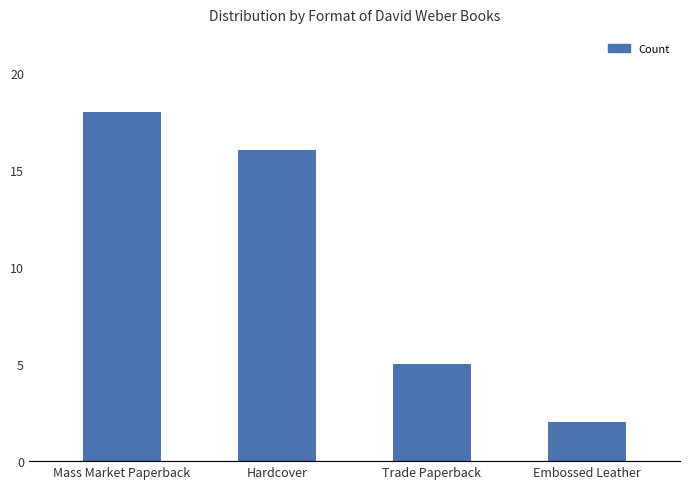

Is it true that the value at Hardcover is 16?

True